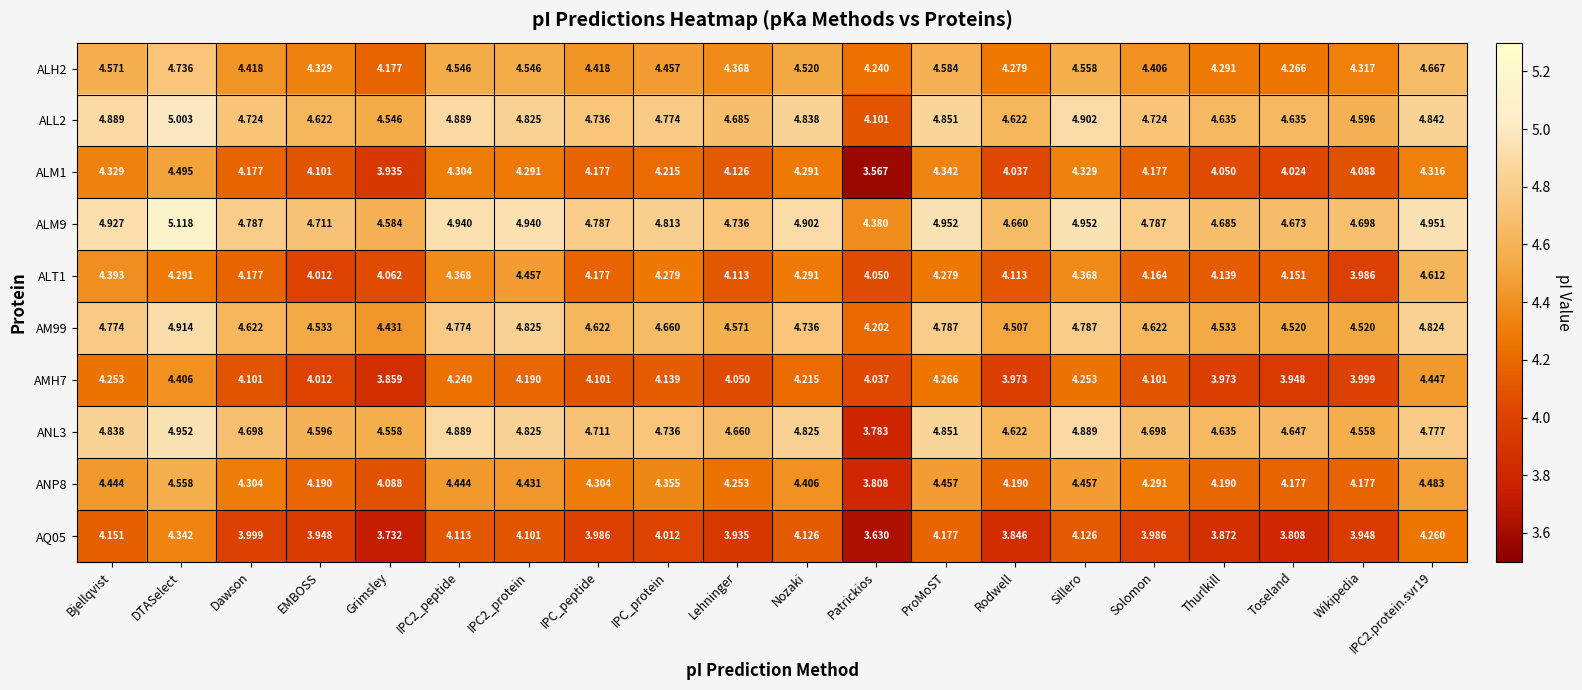

At which category is the sum across all series the highest?

DTASelect